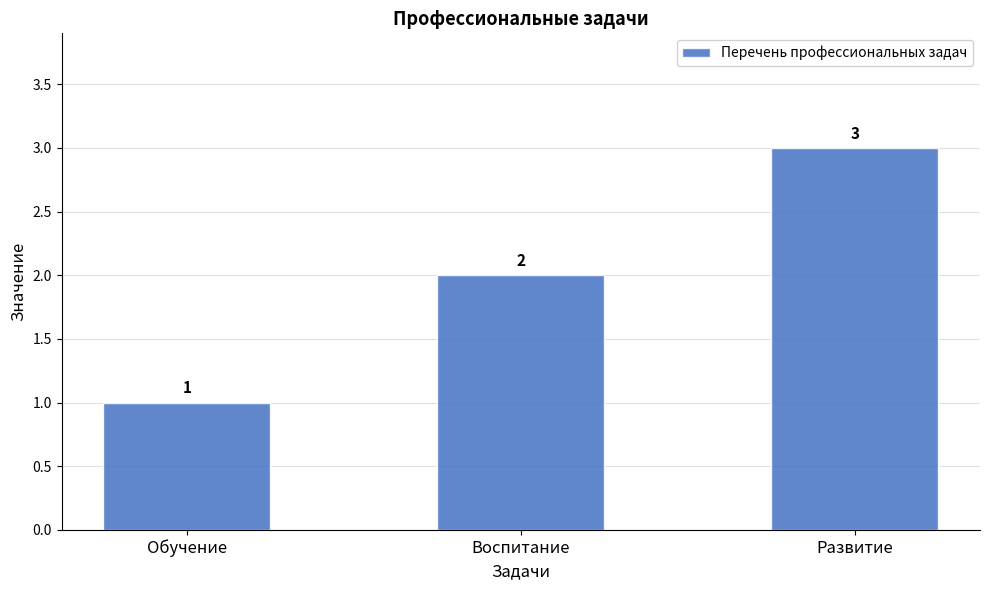

At which label is the value closest to 2?

Воспитание